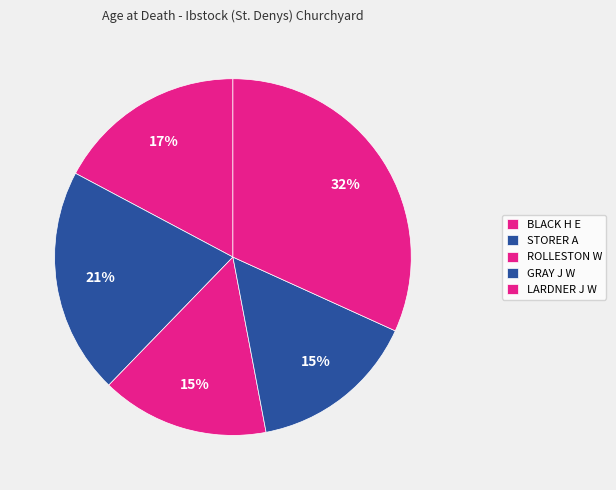

To the nearest percent, what is the difference between the largest and smallest slice percentages?

17%